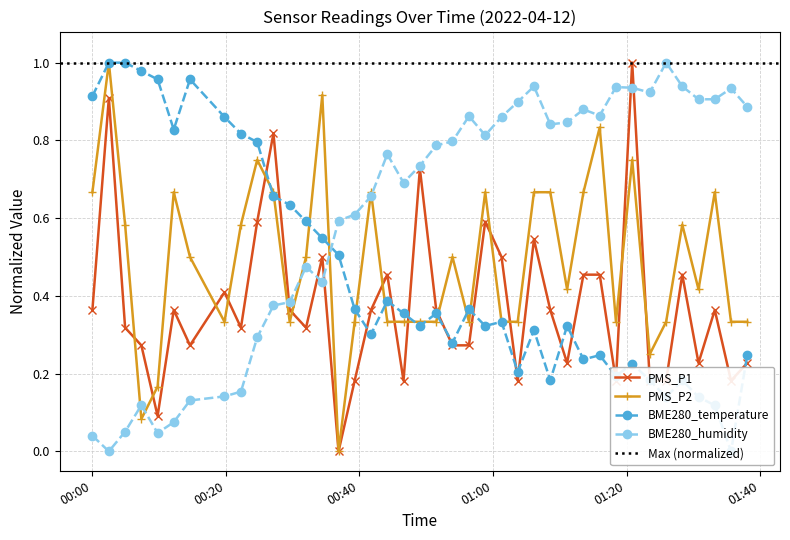

Does the chart have visible grid lines?

Yes